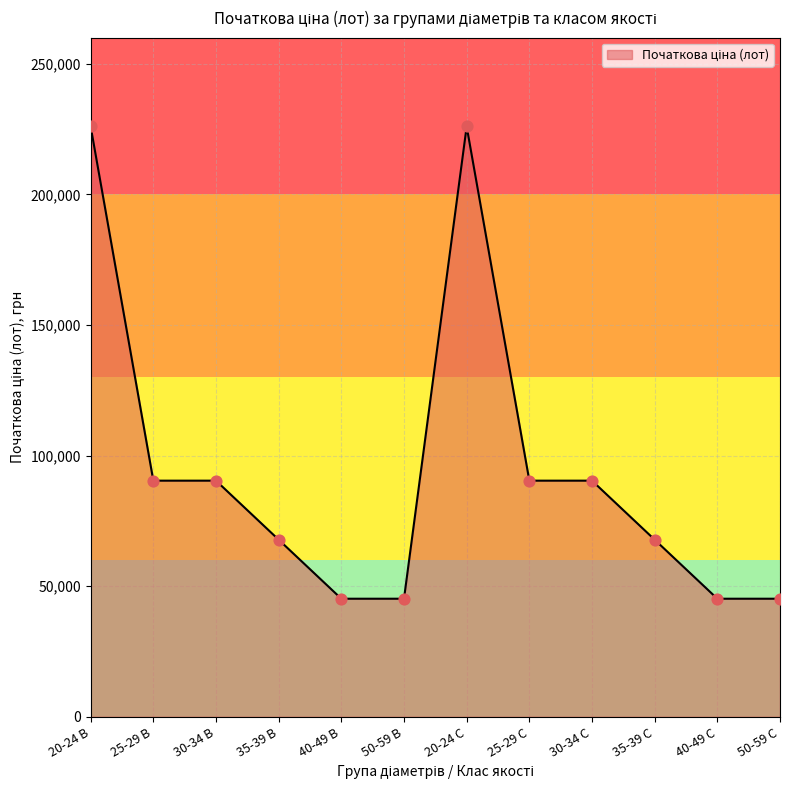

What is the ratio of the value at 35-39 С to the value at 30-34 С?

0.8